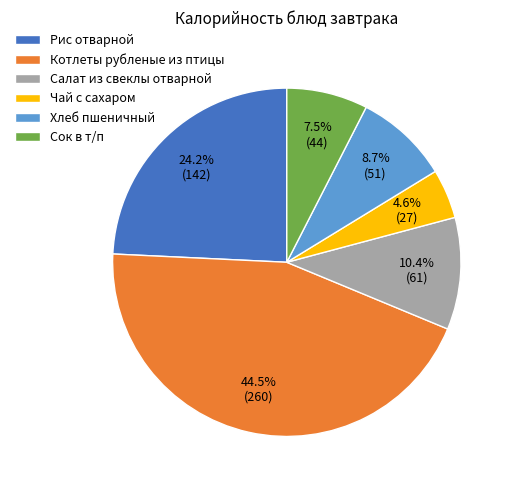

How many slices are in this pie chart?

6